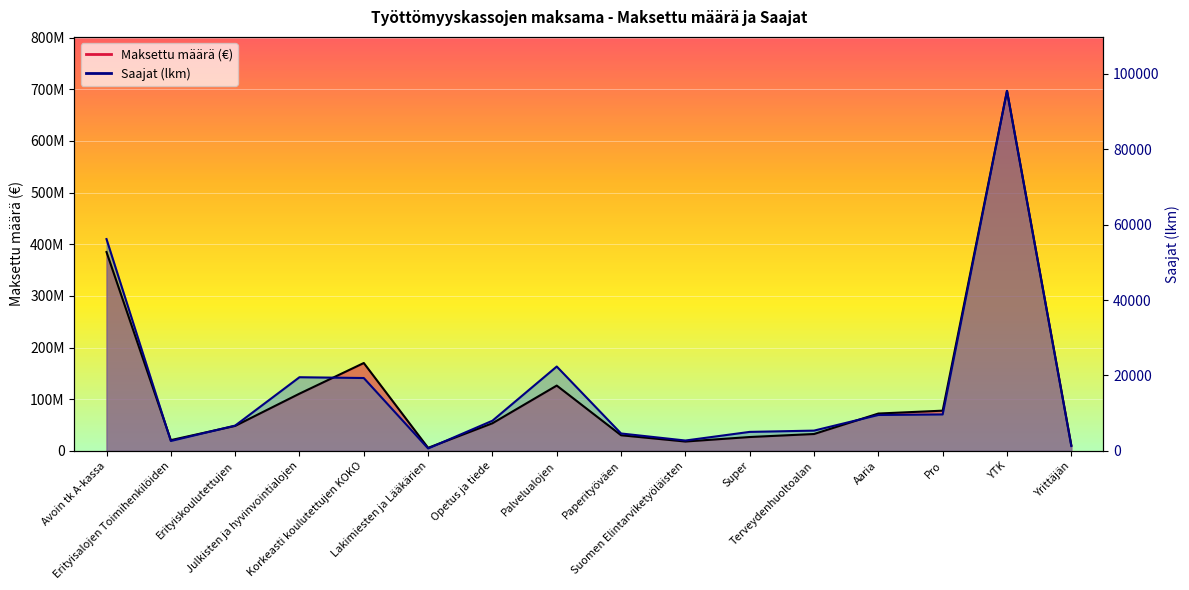

Count the number of categories in the chart.

16